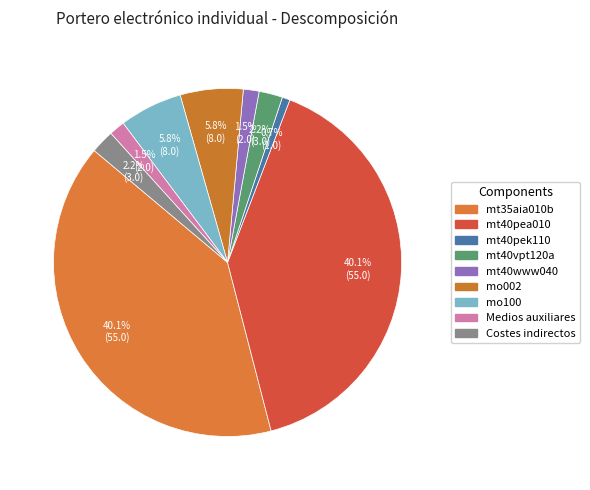

Count the number of slices in the pie.

9